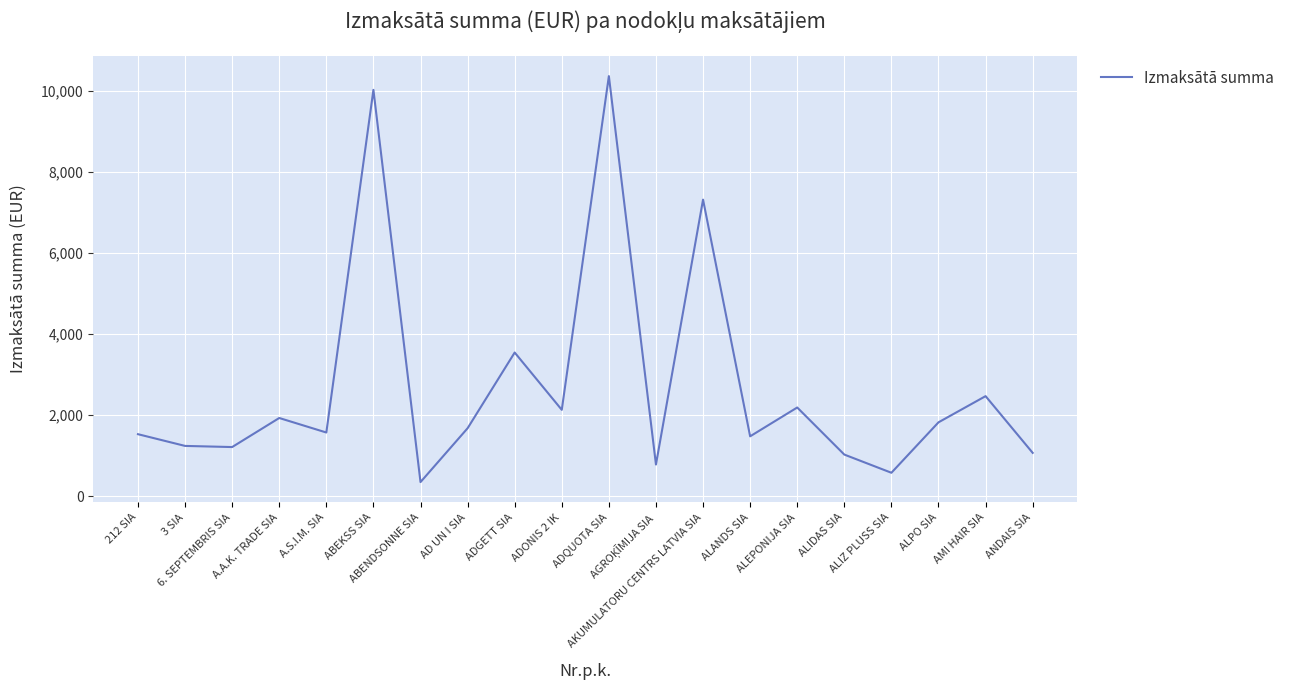

What is the difference between the maximum and minimum values?

10018.4